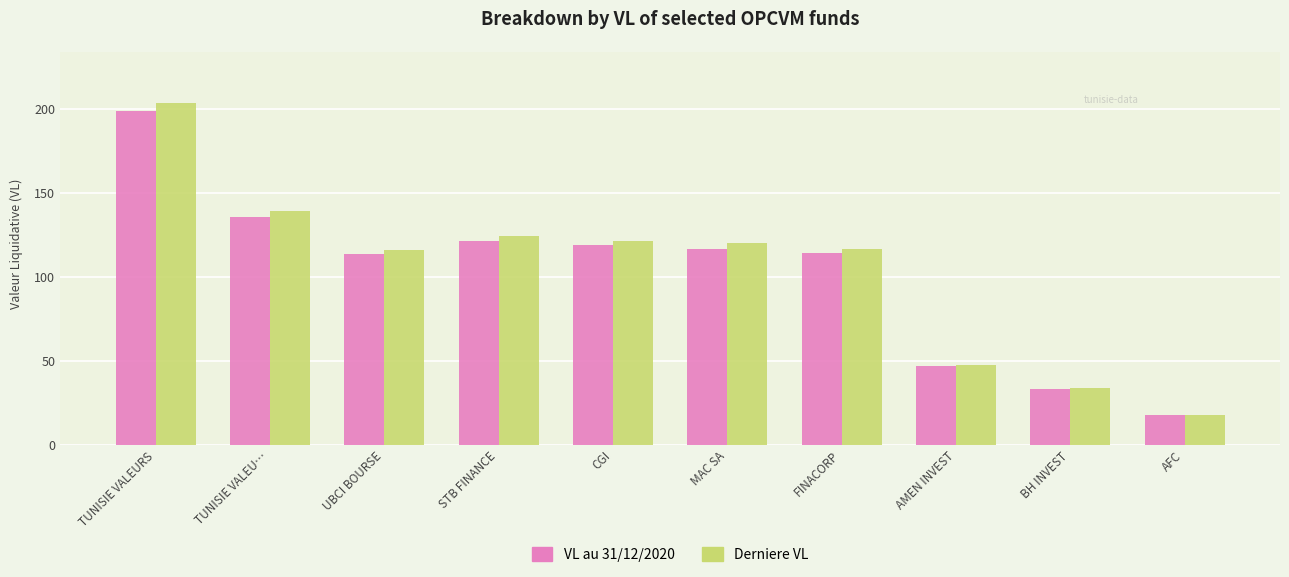

What is the spread (max minus min) of values at TUNISIE VALEU…?

3.5